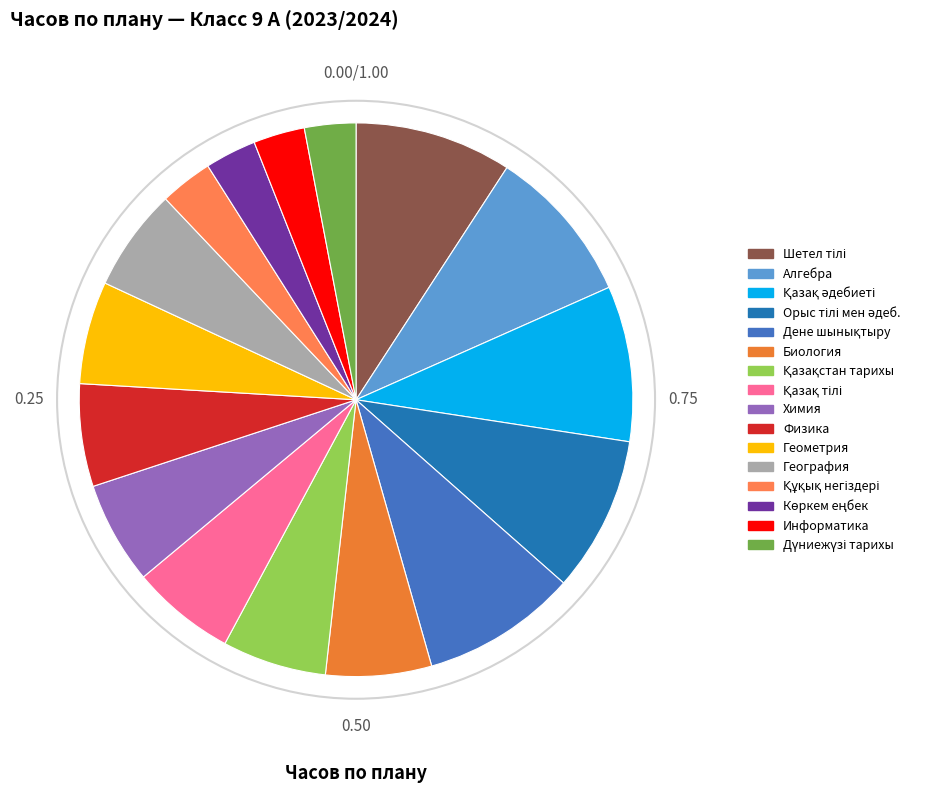

Is there a majority slice in this chart?

No